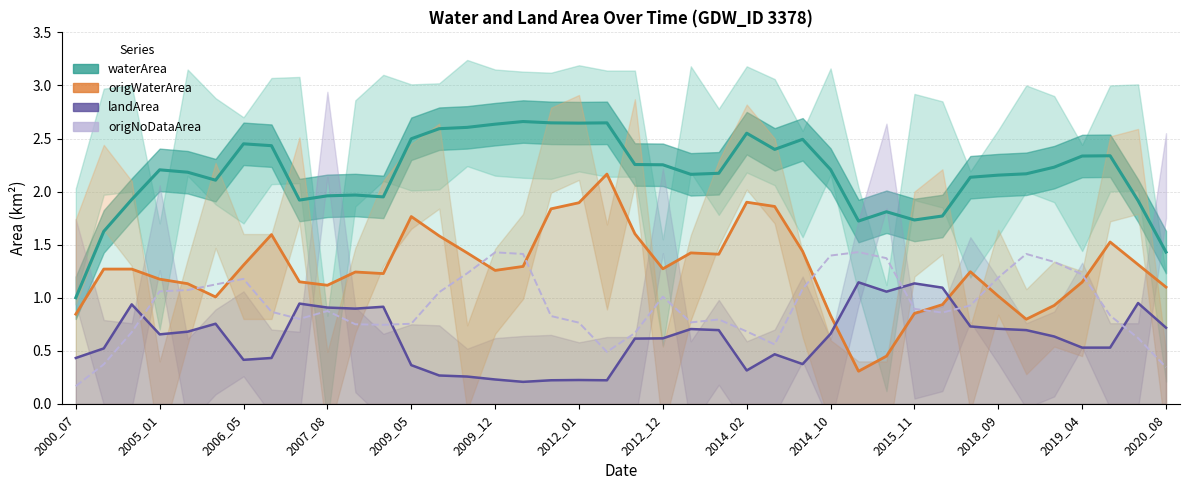

True or false: waterArea and landArea cross at least once.

False